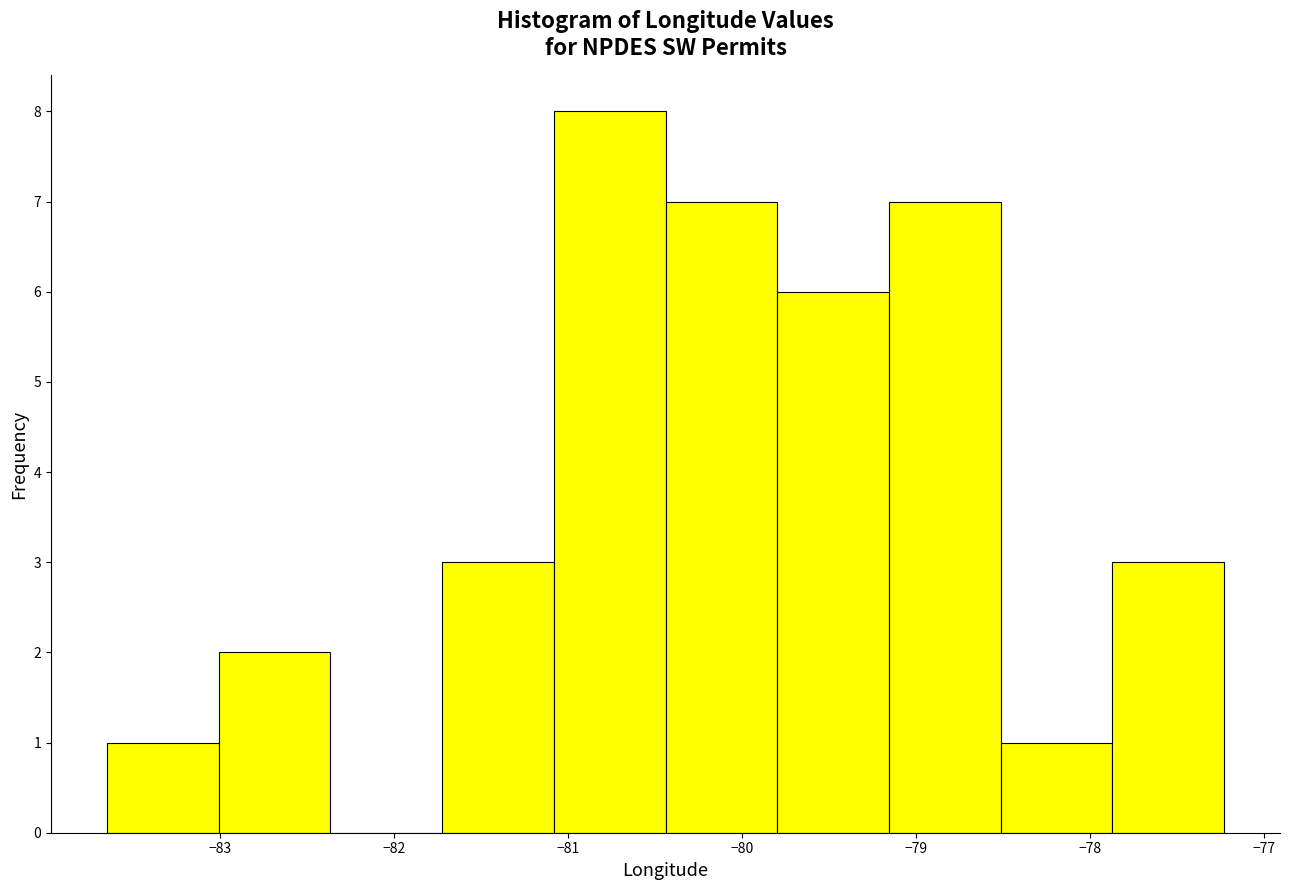

Reading left to right, list every bar in this chart as the range it spans on the x-axis followed by its height. Neither the bar edges nor the heights are printed on the chart, so give them approximately, as read against the axes.

-83.6 to -83.0: 1
-83.0 to -82.4: 2
-82.4 to -81.7: 0
-81.7 to -81.1: 3
-81.1 to -80.4: 8
-80.4 to -79.8: 7
-79.8 to -79.2: 6
-79.2 to -78.5: 7
-78.5 to -77.9: 1
-77.9 to -77.2: 3